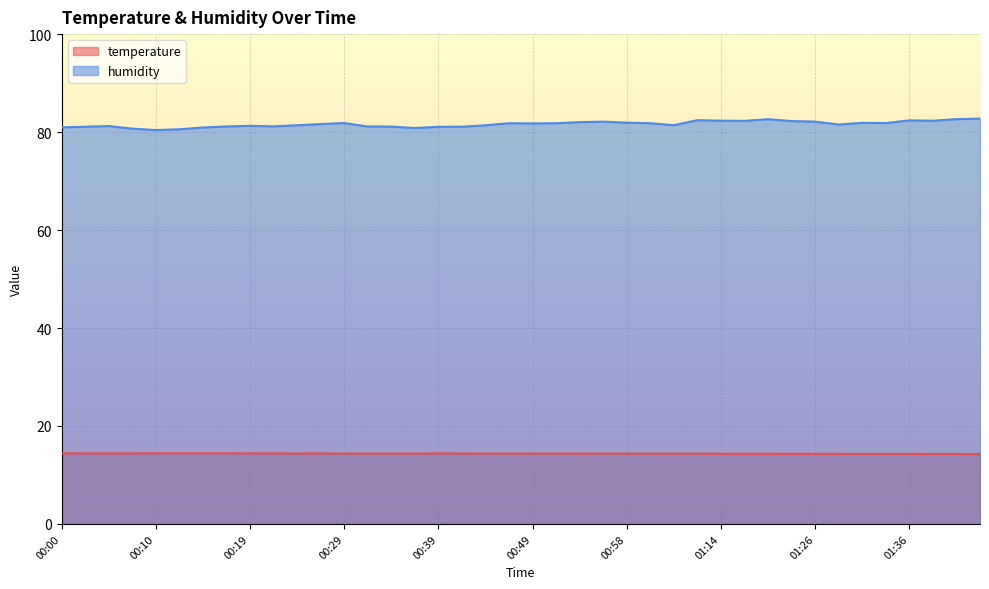

What value does the temperature series have at 01:23?

14.3